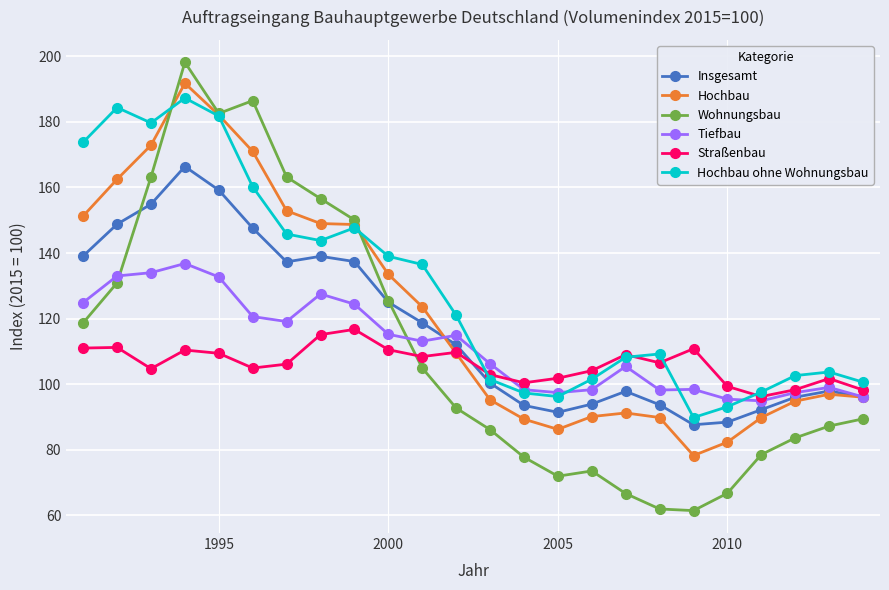

True or false: Straßenbau has more than 1 interior local peaks.

True